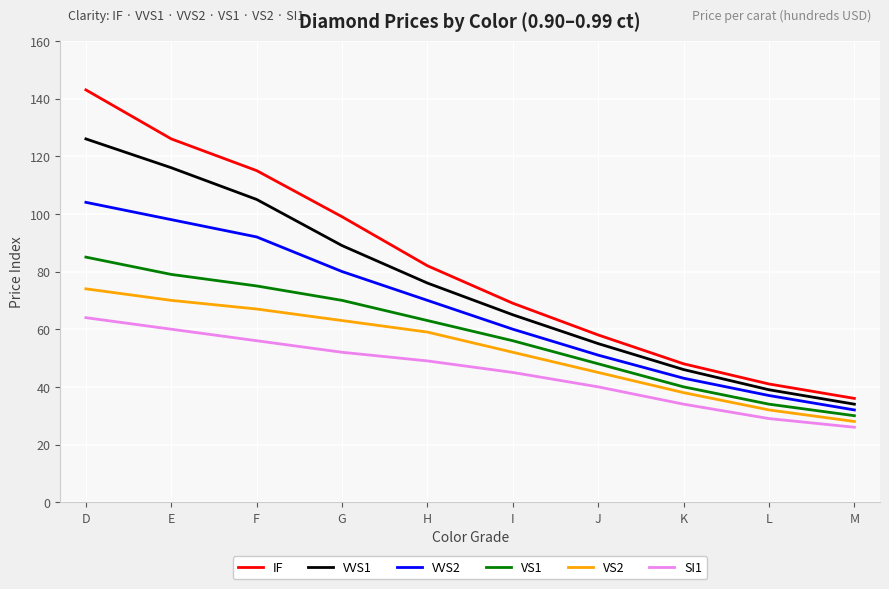

Which series has the largest range (max minus min)?

IF